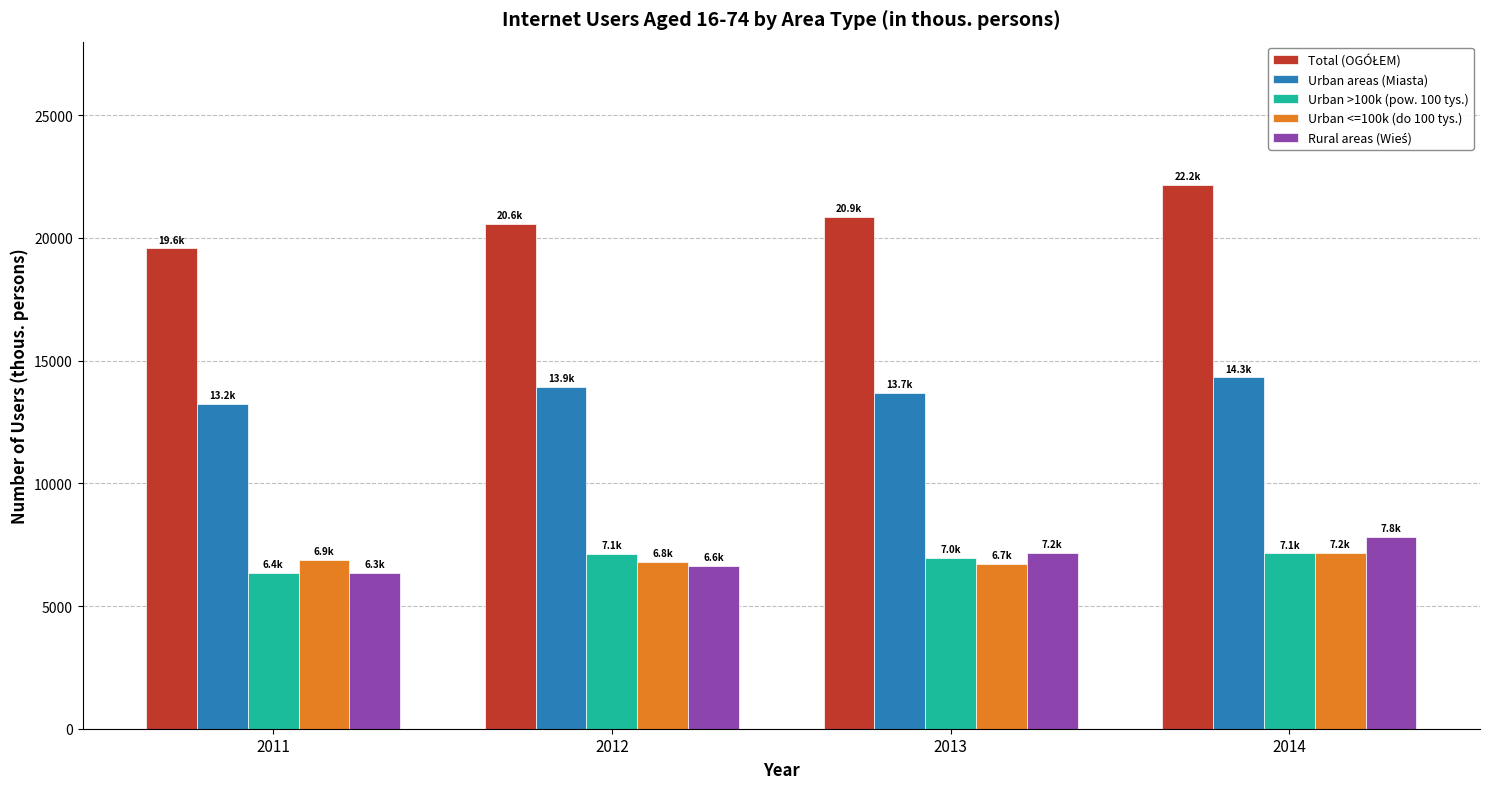

How many distinct data groups are displayed?

5